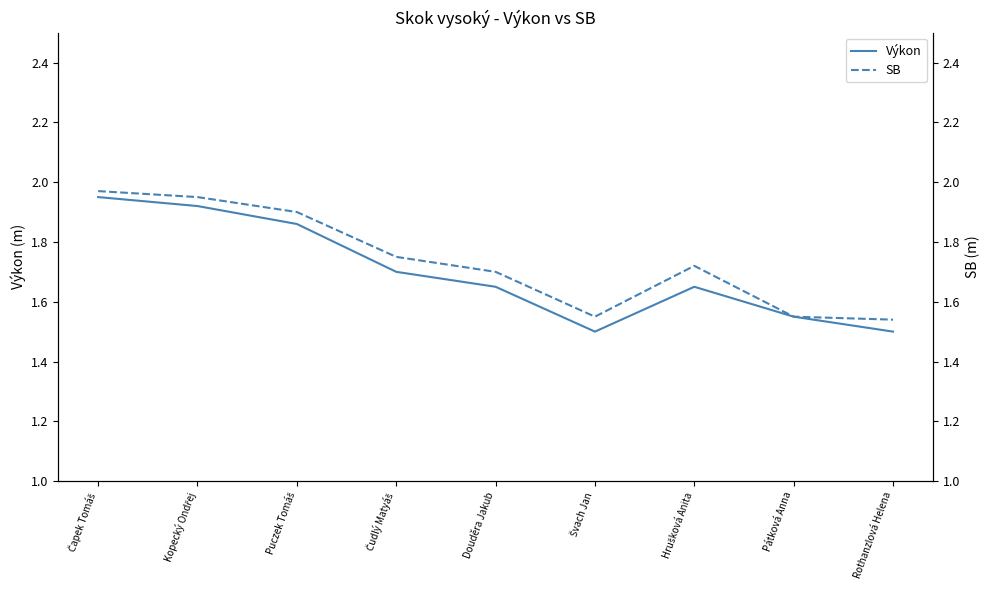

How many lines are shown in the chart?

2